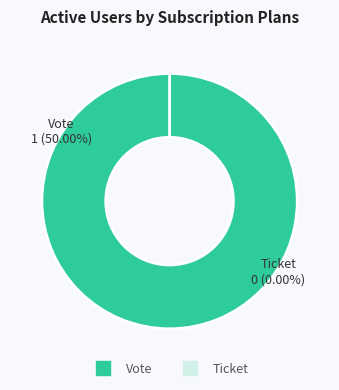

The Ticket slice represents 1% of the pie. True or false?

False